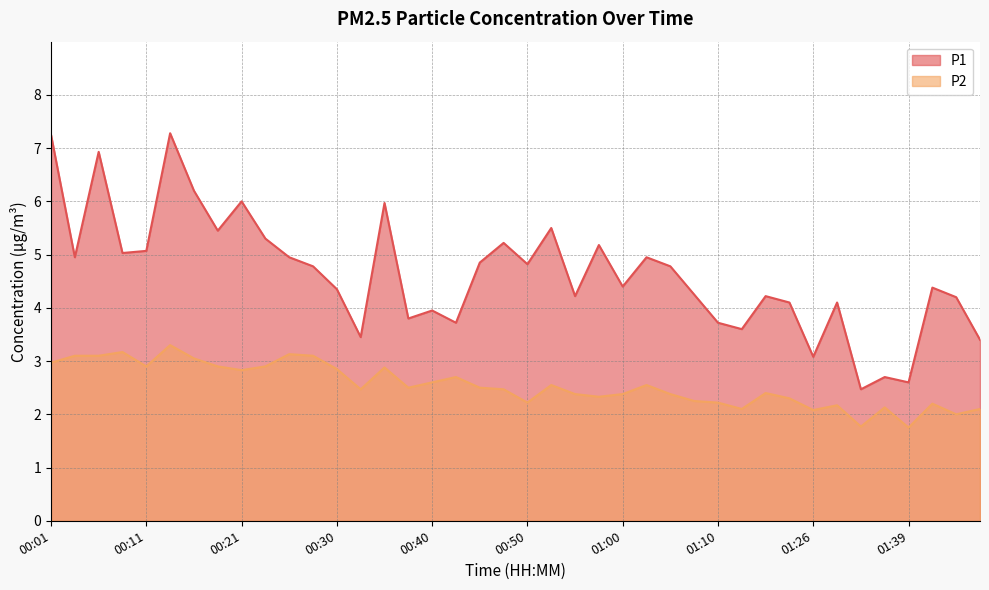

True or false: P2 and P1 cross at least once.

False